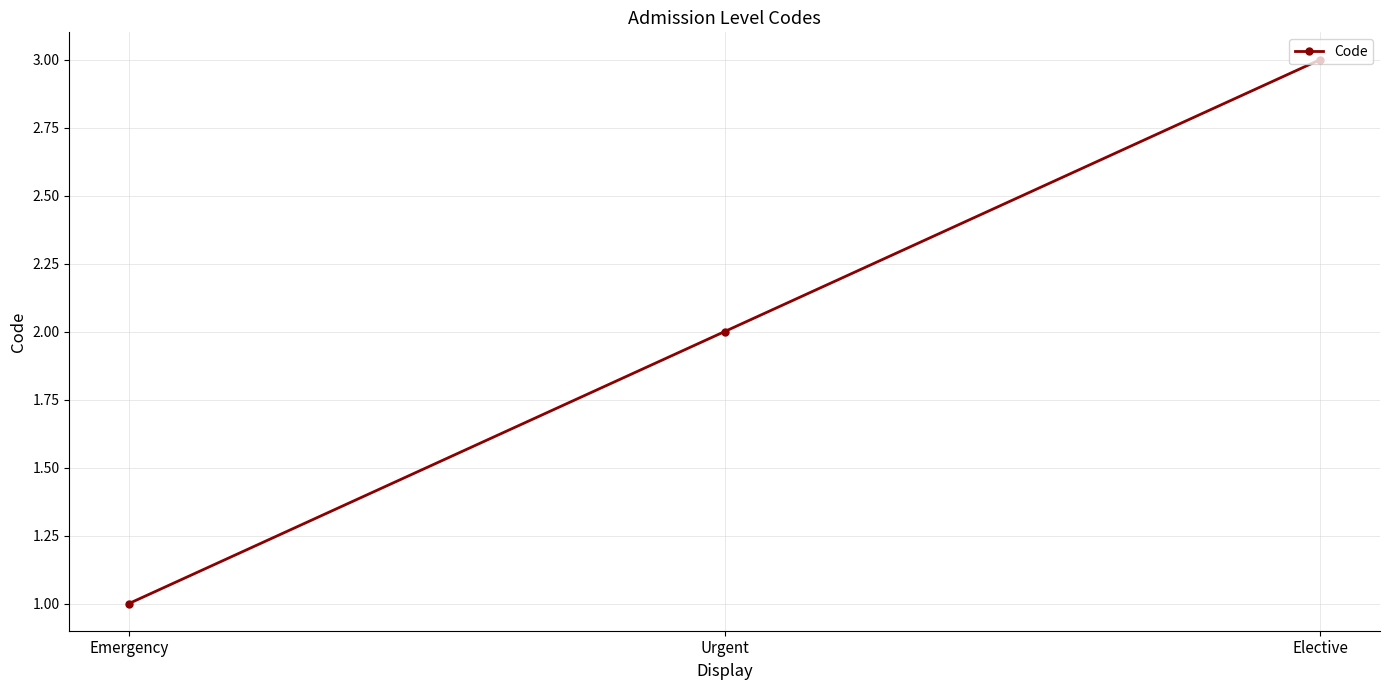

Read the value at Elective.

3